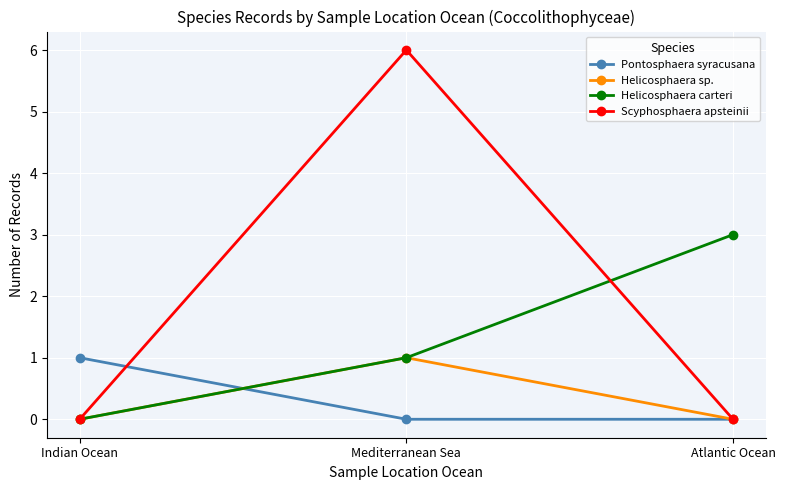

At which category is the sum across all series the highest?

Mediterranean Sea